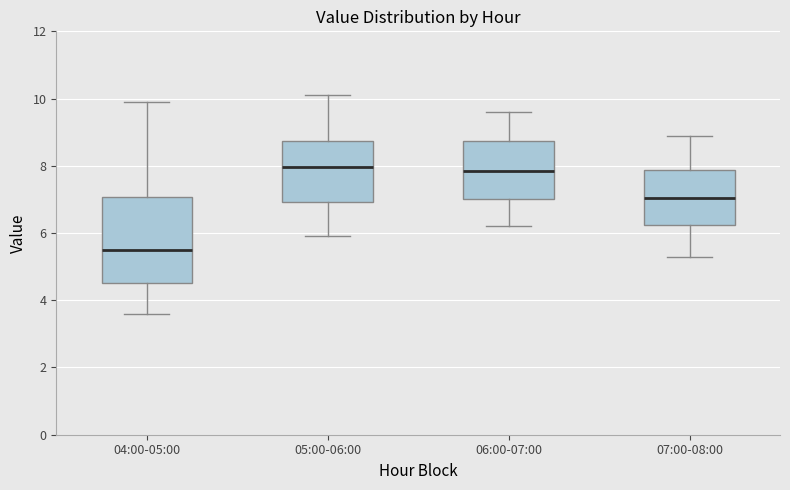

Reading left to right, transcribe this box plot: for each box, give where its median line is, the range the box spans, and where its two whiskers end, as read against the y-axis. The values are not printed on the chart, so give them approximately, as read against the axis.

04:00-05:00: median 5.6, box 4.6 to 7.0, whiskers 3.6 to 10.0
05:00-06:00: median 8.0, box 7.0 to 8.8, whiskers 6.0 to 10.2
06:00-07:00: median 7.8, box 7.0 to 8.8, whiskers 6.2 to 9.6
07:00-08:00: median 7.0, box 6.2 to 7.8, whiskers 5.4 to 9.0